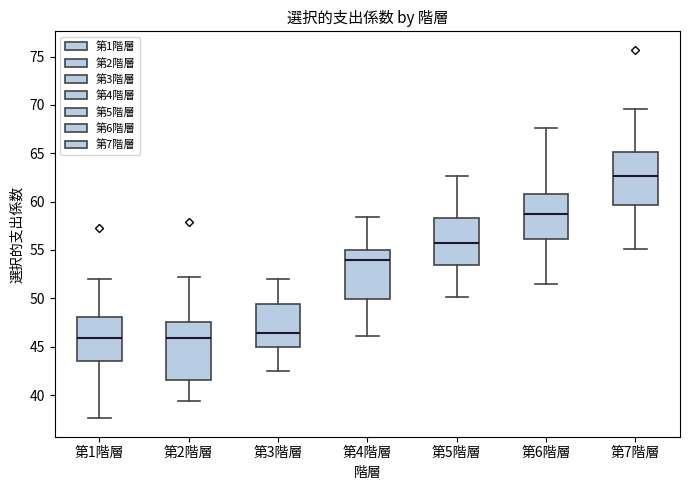

Reading left to right, transcribe this box plot: for each box, give where its median line is, the range the box spans, and where its two whiskers end, as read against the y-axis. The values are not printed on the chart, so give them approximately, as read against the axis.

第1階層: median 46.0, box 43.5 to 48.0, whiskers 37.5 to 52.0
第2階層: median 46.0, box 41.5 to 47.5, whiskers 39.5 to 52.0
第3階層: median 46.5, box 45.0 to 49.5, whiskers 42.5 to 52.0
第4階層: median 54.0, box 50.0 to 55.0, whiskers 46.0 to 58.5
第5階層: median 55.5, box 53.5 to 58.5, whiskers 50.0 to 62.5
第6階層: median 59.0, box 56.0 to 61.0, whiskers 51.5 to 67.5
第7階層: median 62.5, box 59.5 to 65.0, whiskers 55.0 to 69.5